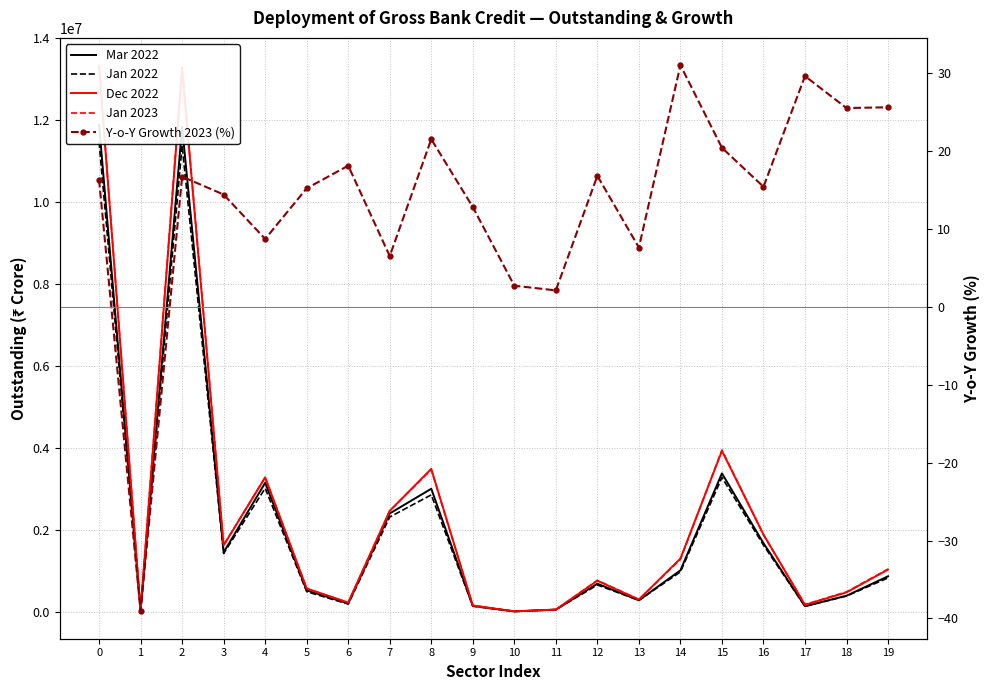

List the series in order of their peak value, highest first.

Jan 2023, Dec 2022, Mar 2022, Jan 2022, Y-o-Y Growth 2023 (%)